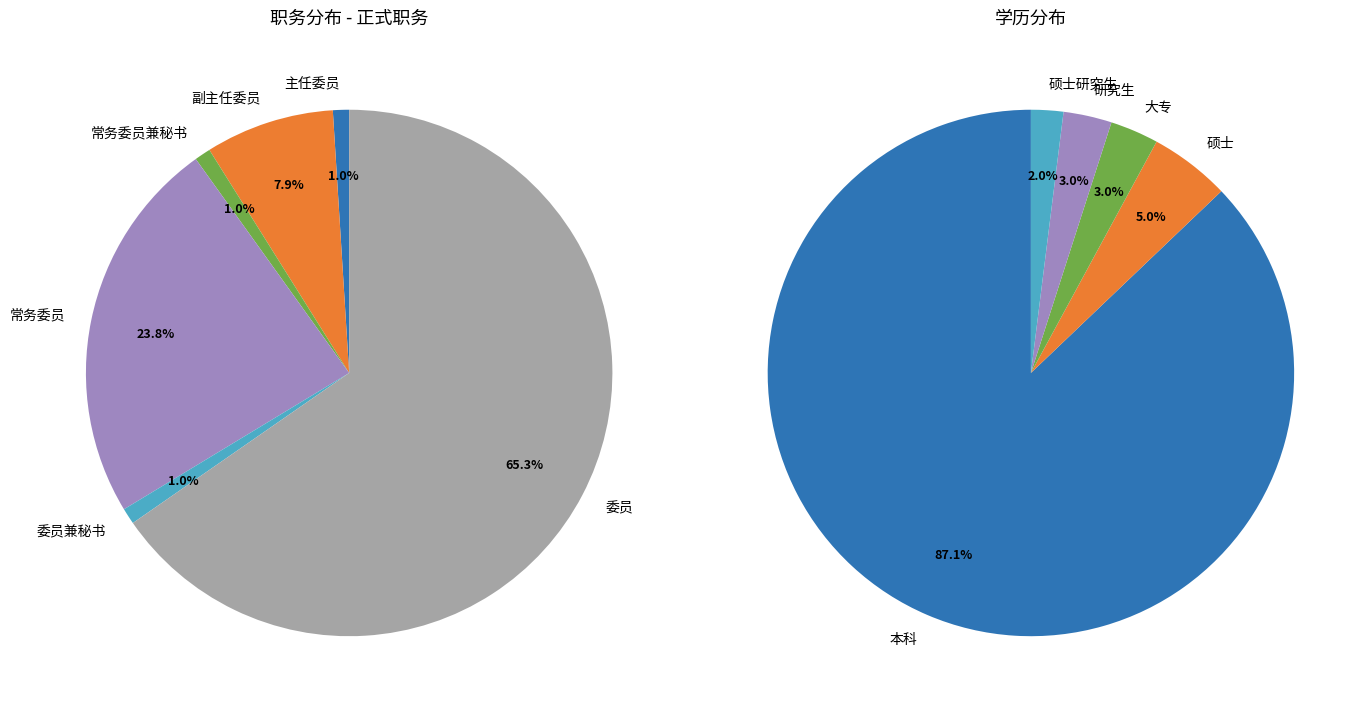

Count the number of slices in the pie.

6